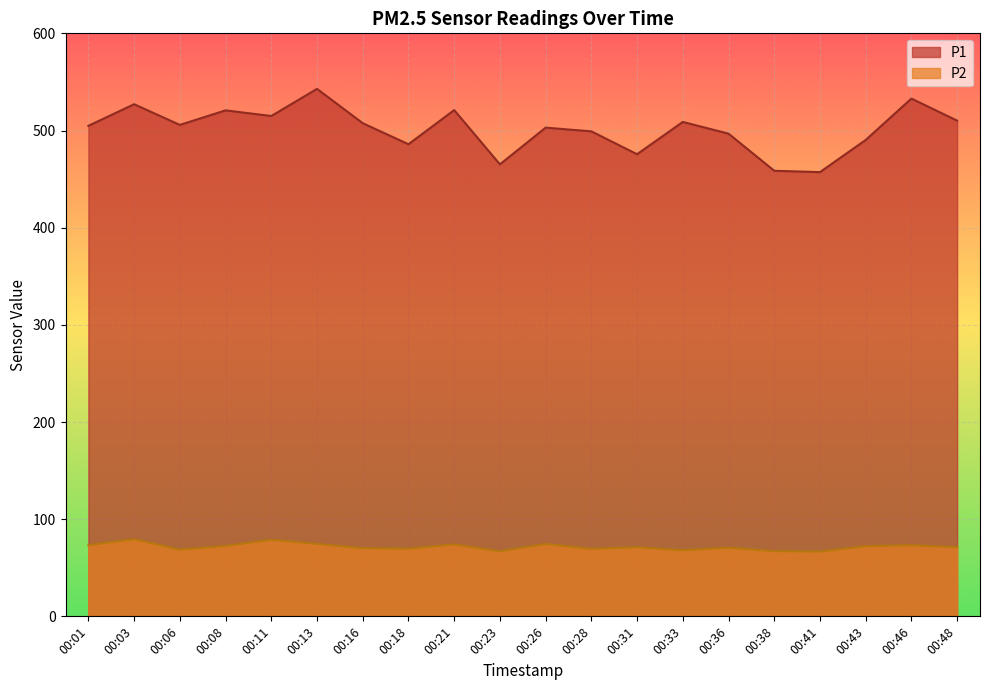

Rank the series by their maximum value, from lowest to highest.

P2, P1